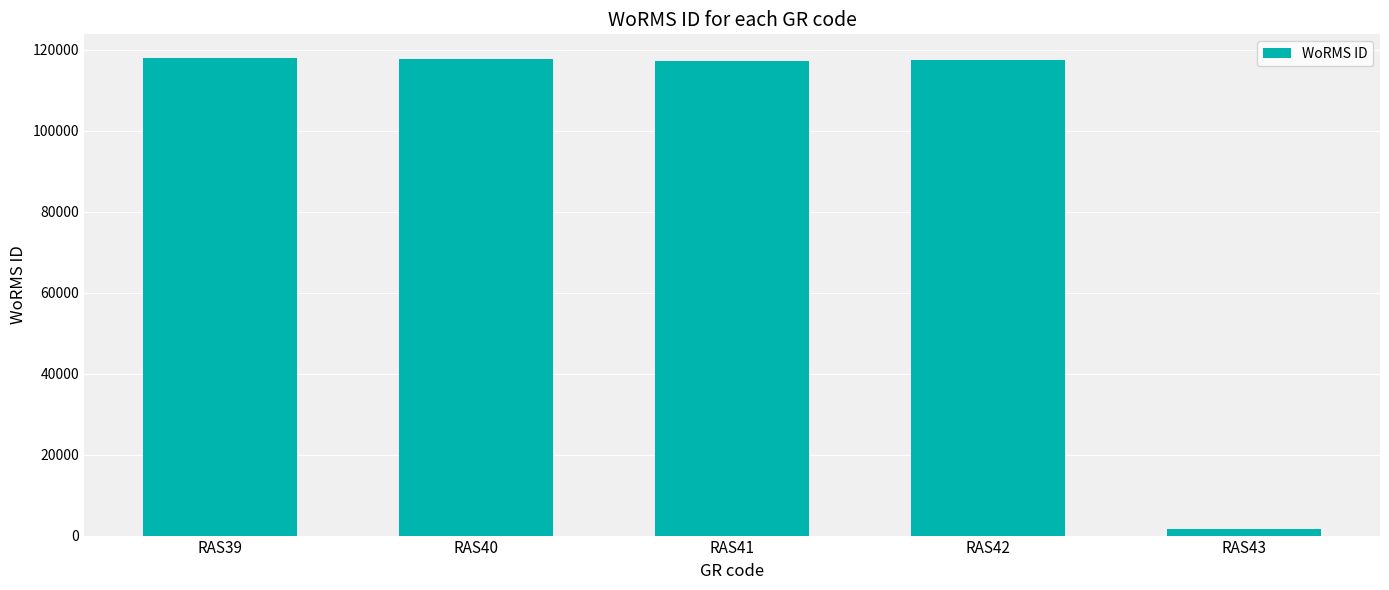

The value at RAS39 is 117888. True or false?

True